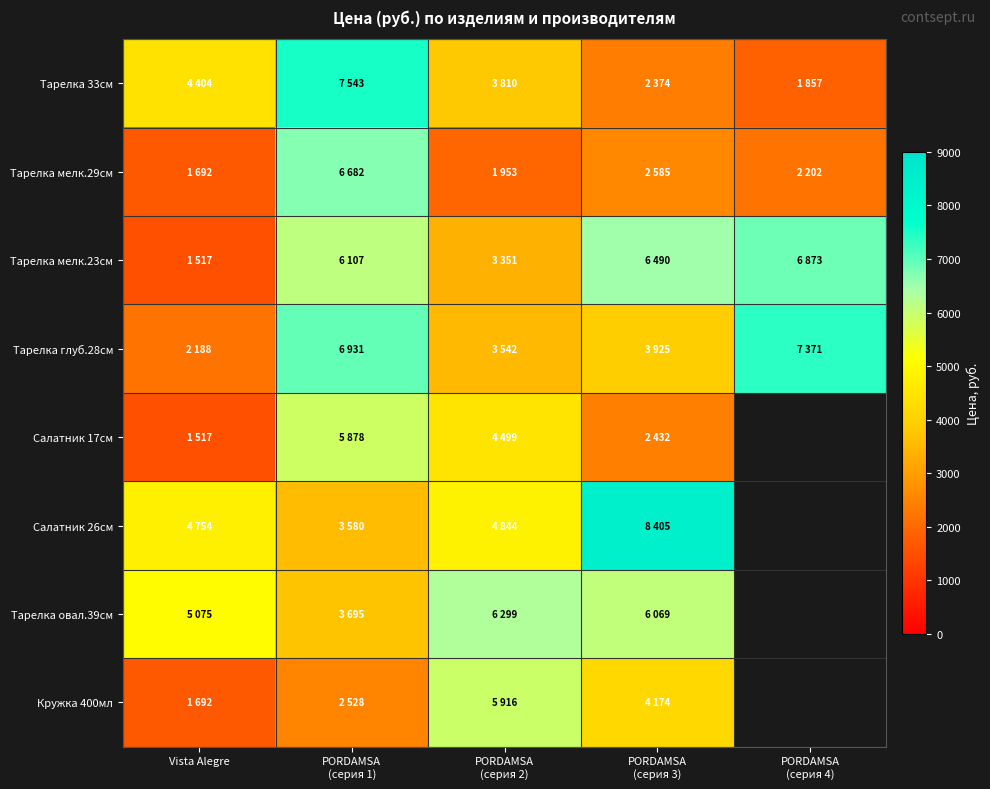

How many data points in Тарелка мелк.23см are above 6107?

2